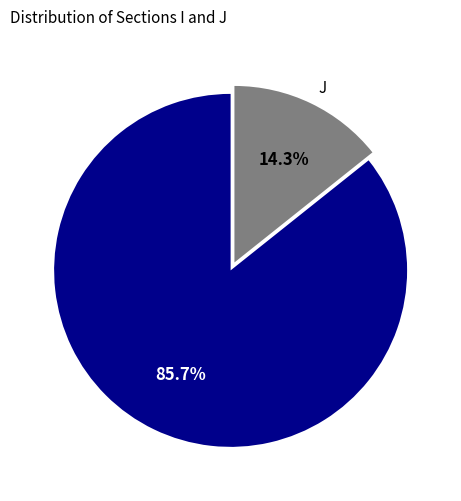

Which slice is the smallest?

J